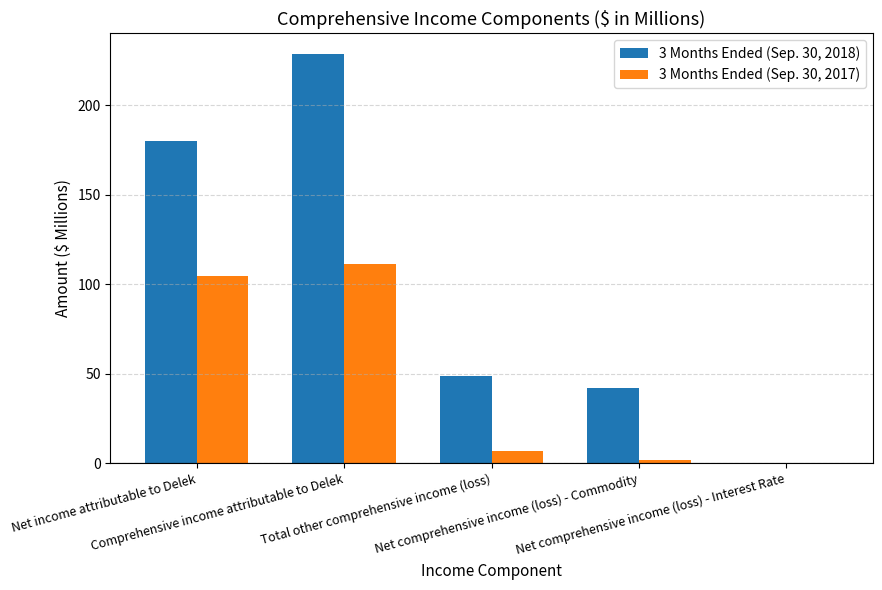

Which series has the largest total across all categories?

3 Months Ended (Sep. 30, 2018)